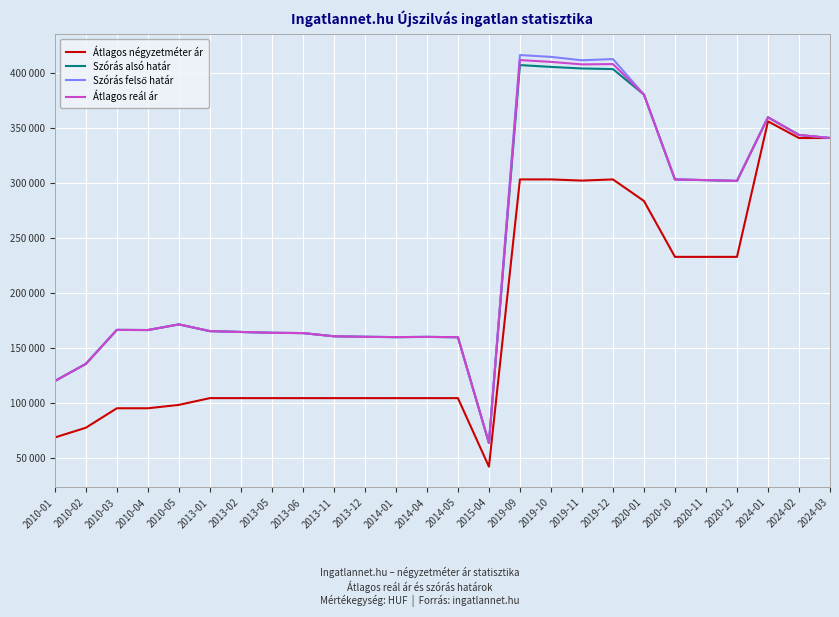

Does the chart have visible grid lines?

Yes